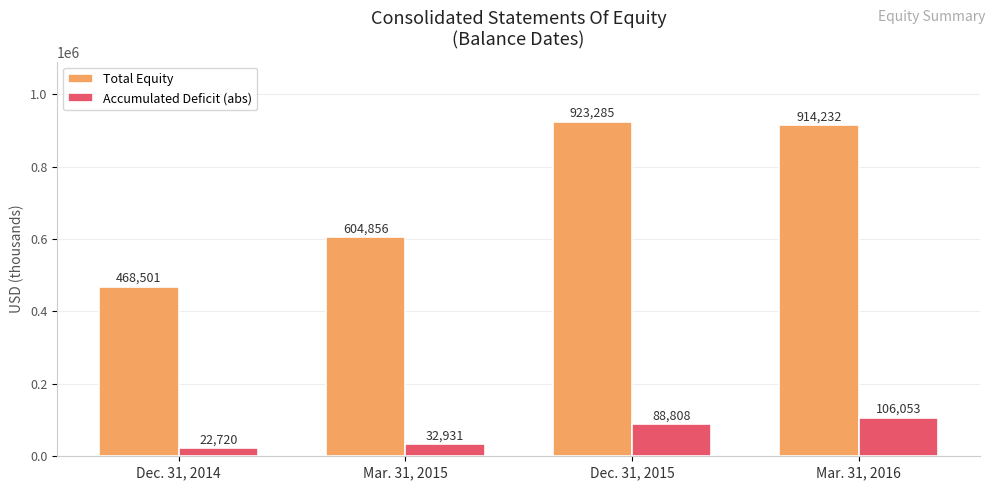

Is the value of Accumulated Deficit (abs) at Mar. 31, 2015 greater than the value of Total Equity at Mar. 31, 2015?

No